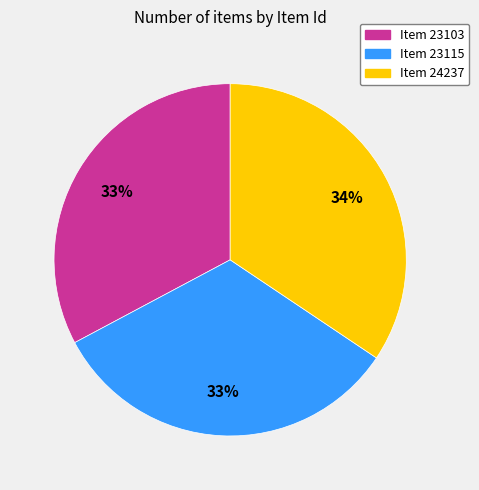

How many segments does this pie chart have?

3